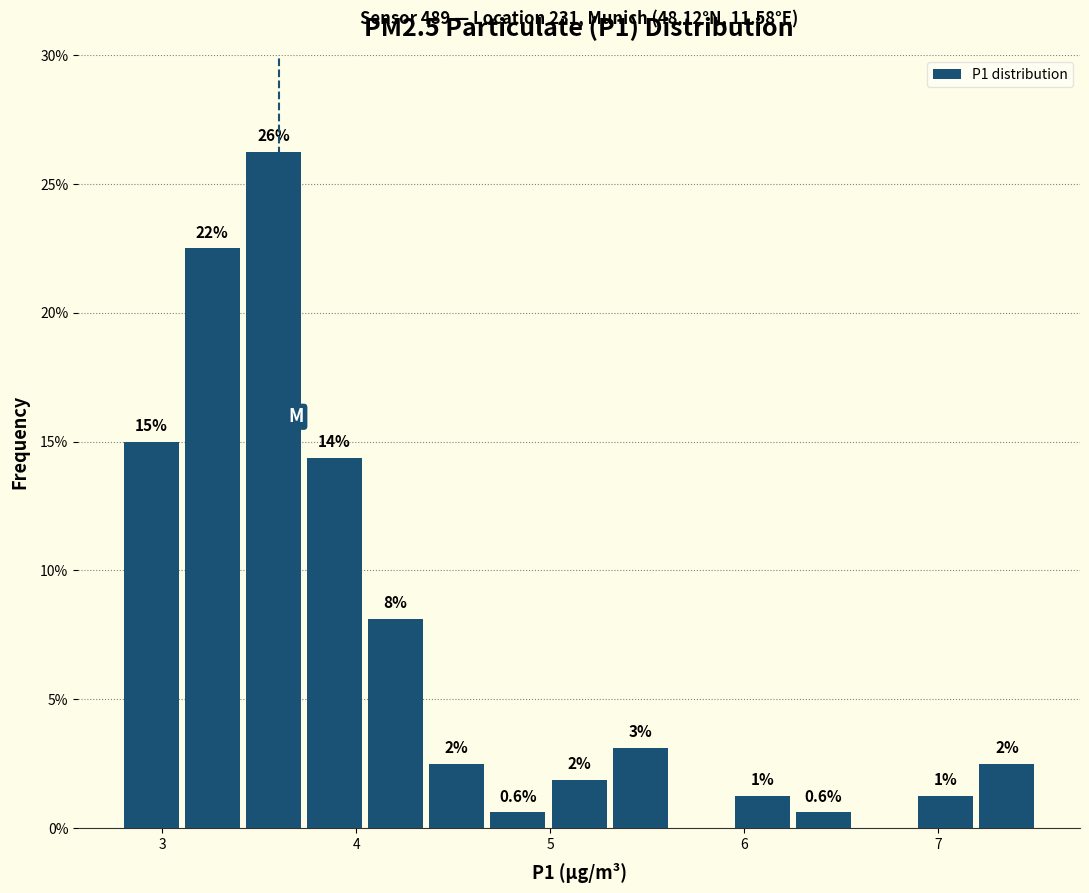

Around what value on the x-axis is the tallest bar? Give the approximate position of its centre, as read against the axis.

3.6